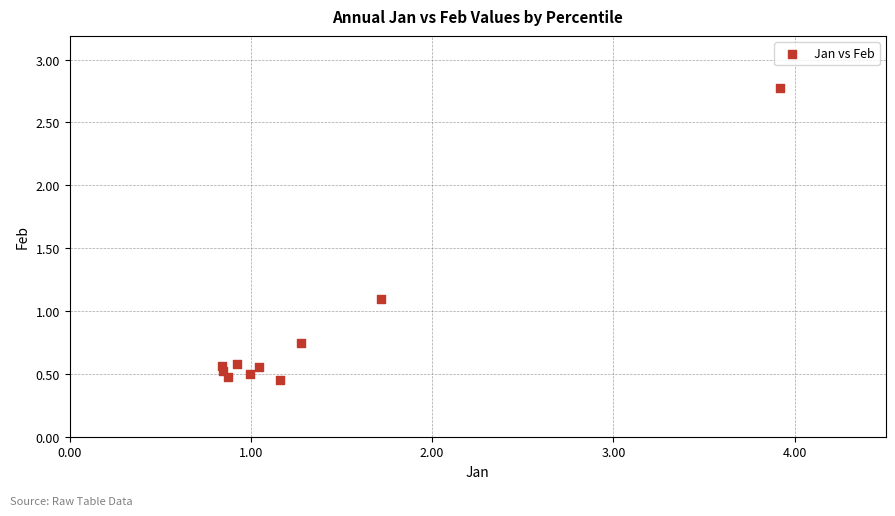

What is the average Y value?

0.8